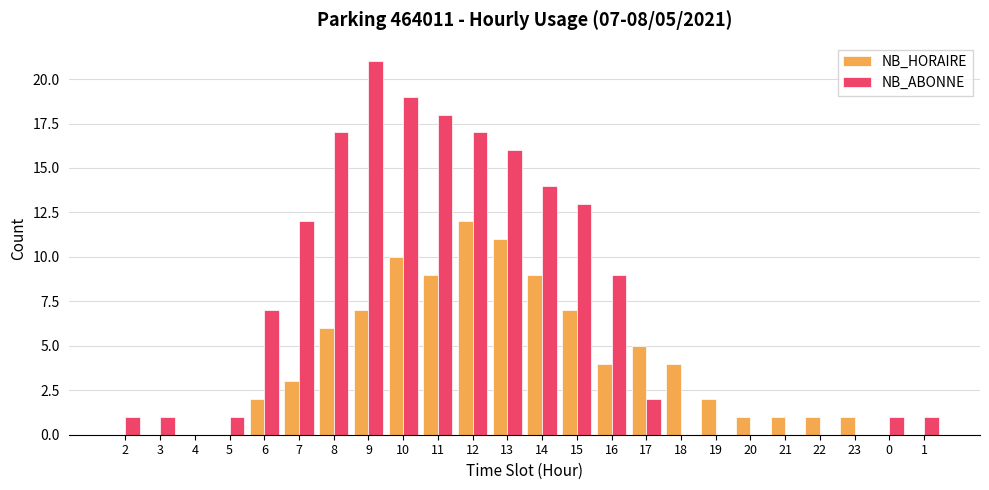

Which series has the largest total across all categories?

NB_ABONNE